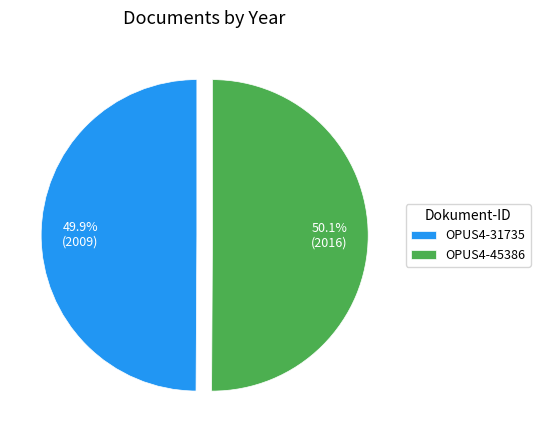

How many slices are in this pie chart?

2